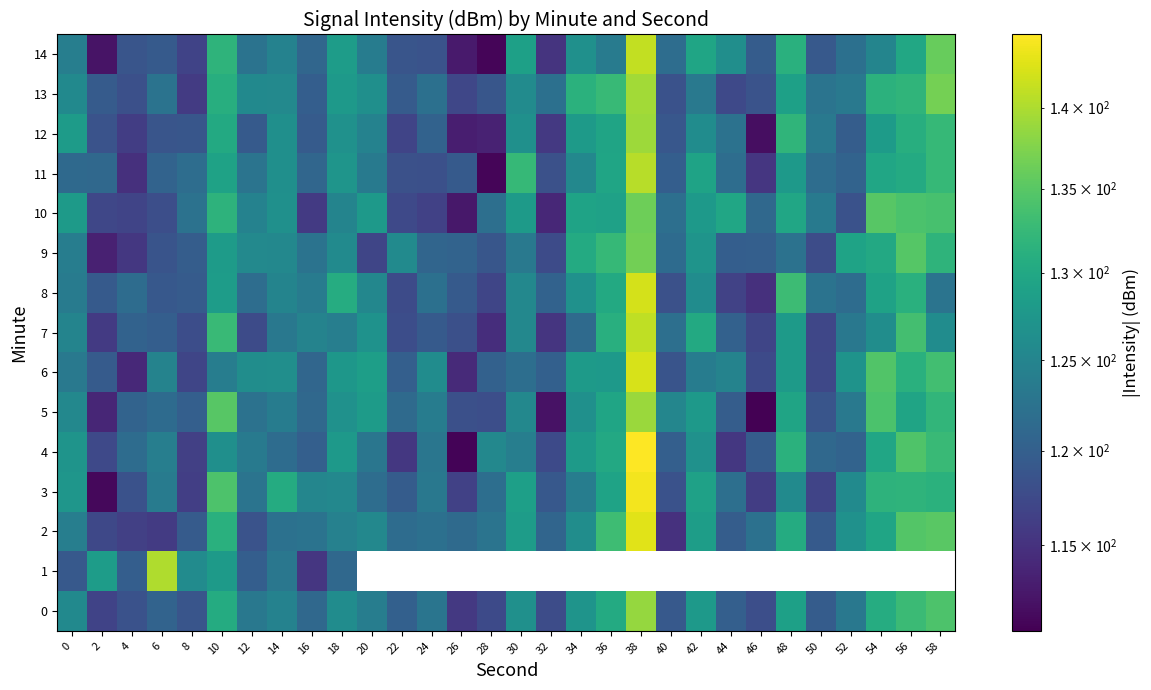

The value of 2 at 52 is 126.7. True or false?

True